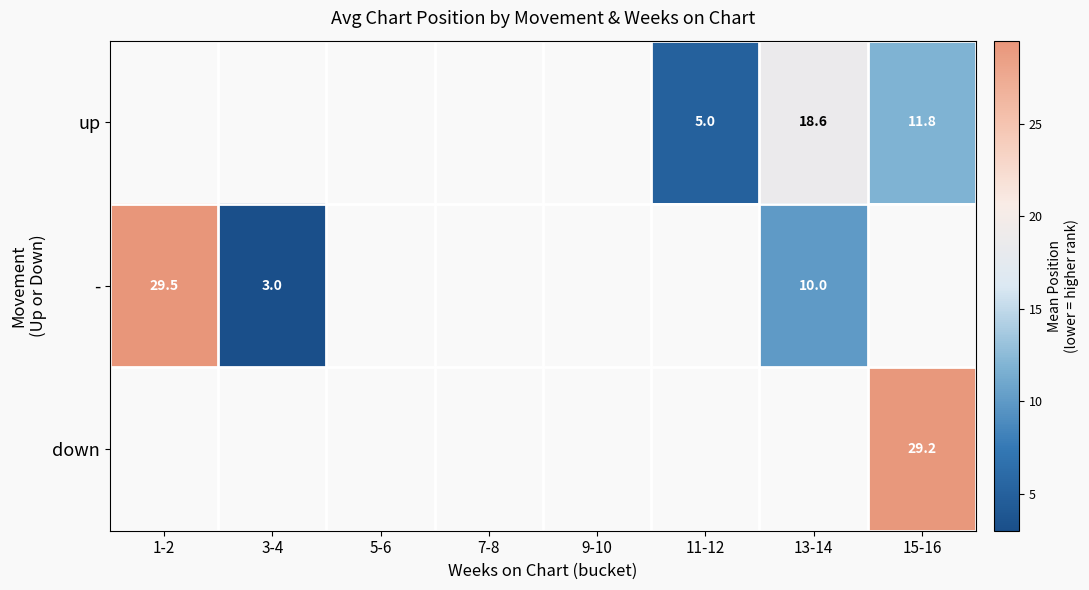

What is the minimum value shown in the chart?

3.0